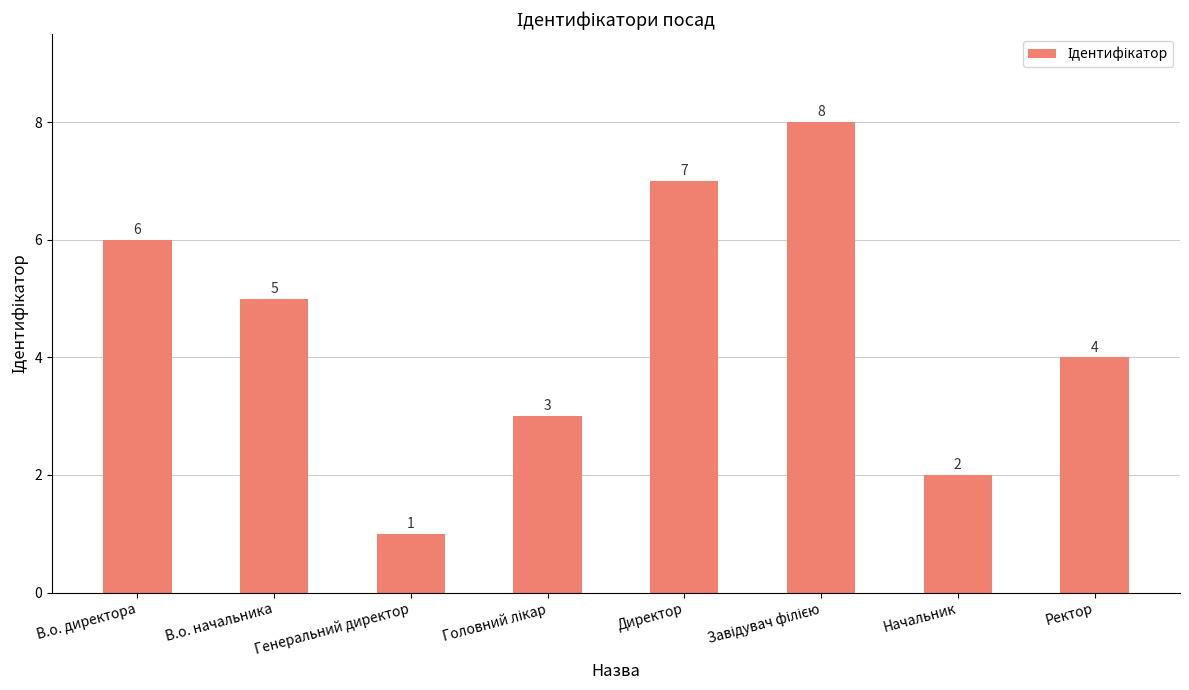

How many series are shown in this chart?

1